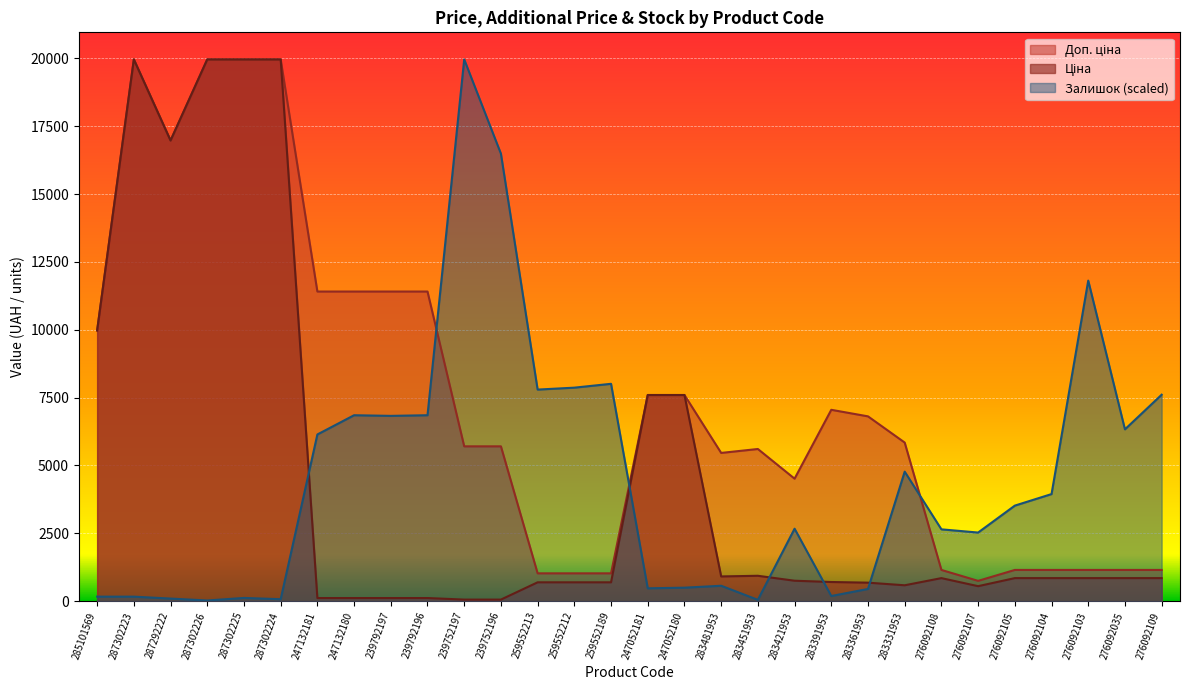

Reading right to left, extract all data points from this chart.

Ціна: 276092109=848.4	276092035=848.4	276092103=848.4	276092104=848.4	276092105=848.4	276092107=551.5	276092108=848.4	283331953=584.4	283361953=681.0	283391953=705.1	283421953=752.2	283451953=934.5	283481953=910.4	247052180=7596.5	247052181=7596.5	259552189=693.7	259552212=693.7	259552213=693.7	239752196=57.0	239752197=57.0	239792196=114.1	239792197=114.1	247132180=114.1	247132181=114.1	287302224=19964.2	287302225=19964.2	287302226=19964.2	287292222=16976.3	287302223=19964.2	285101569=9975.0
Доп. ціна: 276092109=1149.7	276092035=1149.7	276092103=1149.7	276092104=1149.7	276092105=1149.7	276092107=747.0	276092108=1149.7	283331953=5843.9	283361953=6809.8	283391953=7051.3	283421953=4513.3	283451953=5607.2	283481953=5462.3	247052180=7596.5	247052181=7596.5	259552189=1024.6	259552212=1024.6	259552213=1024.6	239752196=5705.0	239752197=5705.0	239792196=11410.0	239792197=11410.0	247132180=11410.0	247132181=11410.0	287302224=19964.2	287302225=19964.2	287302226=19964.2	287292222=16976.3	287302223=19964.2	285101569=9975.0
Залишок: 276092109=7607.6	276092035=6331.8	276092103=11813.1	276092104=3945.6	276092105=3520.3	276092107=2528.0	276092108=2646.1	283331953=4772.5	283361953=448.9	283391953=189.0	283421953=2669.8	283451953=47.3	283481953=567.0	247052180=496.2	247052181=472.5	259552189=8009.3	259552212=7867.5	259552213=7796.7	239752196=16491.1	239752197=19964.2	239792196=6851.6	239792197=6828.0	247132180=6851.6	247132181=6142.8	287302224=70.9	287302225=118.1	287302226=23.6	287292222=94.5	287302223=165.4	285101569=165.4